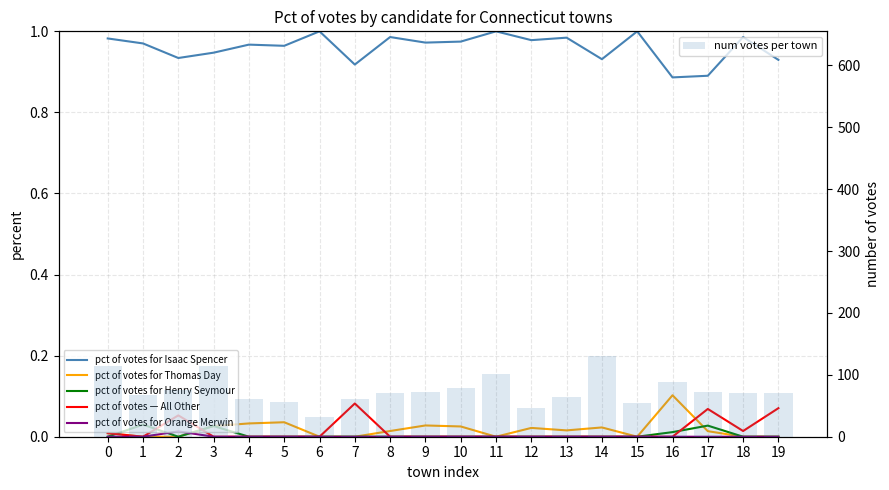

What is the total value across all series at 4?

62.0